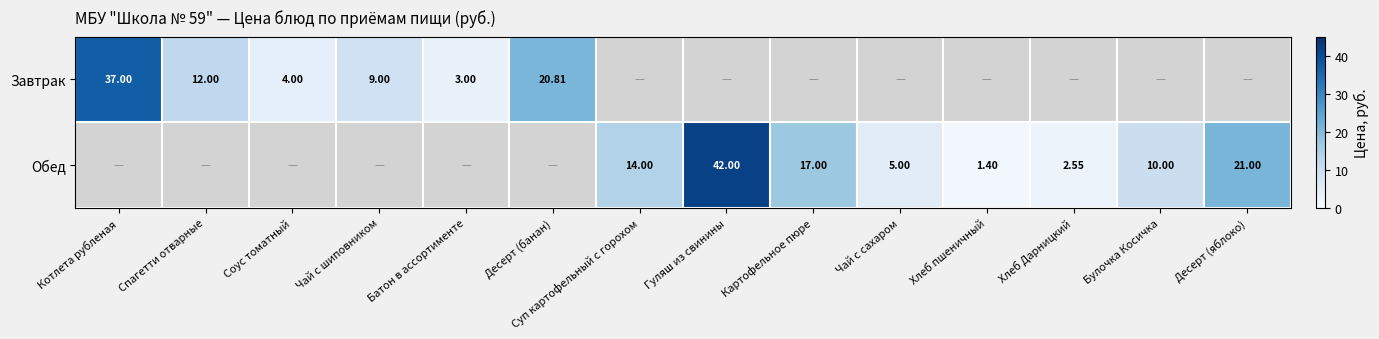

What is the sum of the Завтрак values at Чай с шиповником and Батон в ассортименте?

12.0